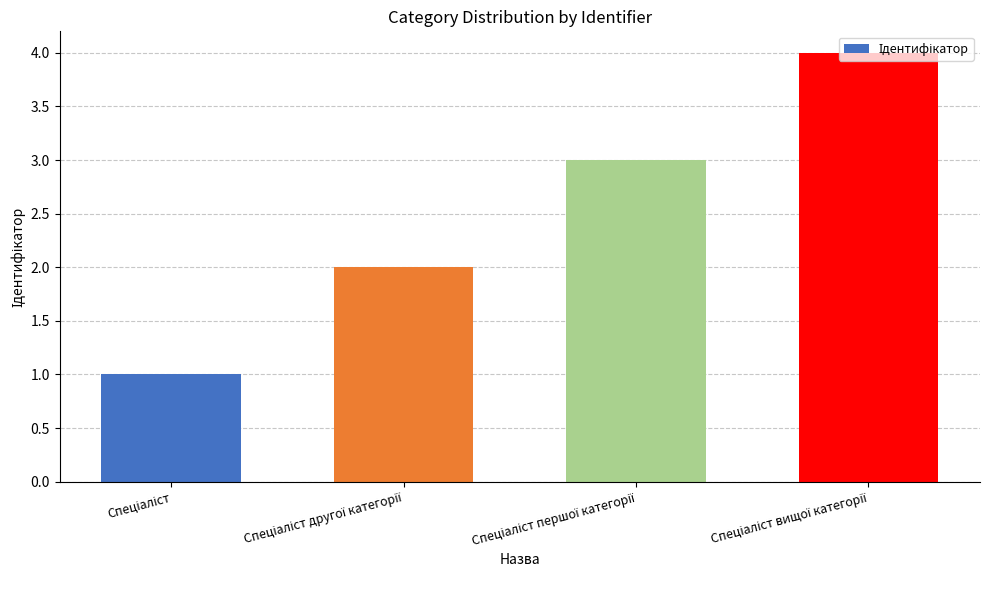

What is the difference between the maximum and minimum values?

3